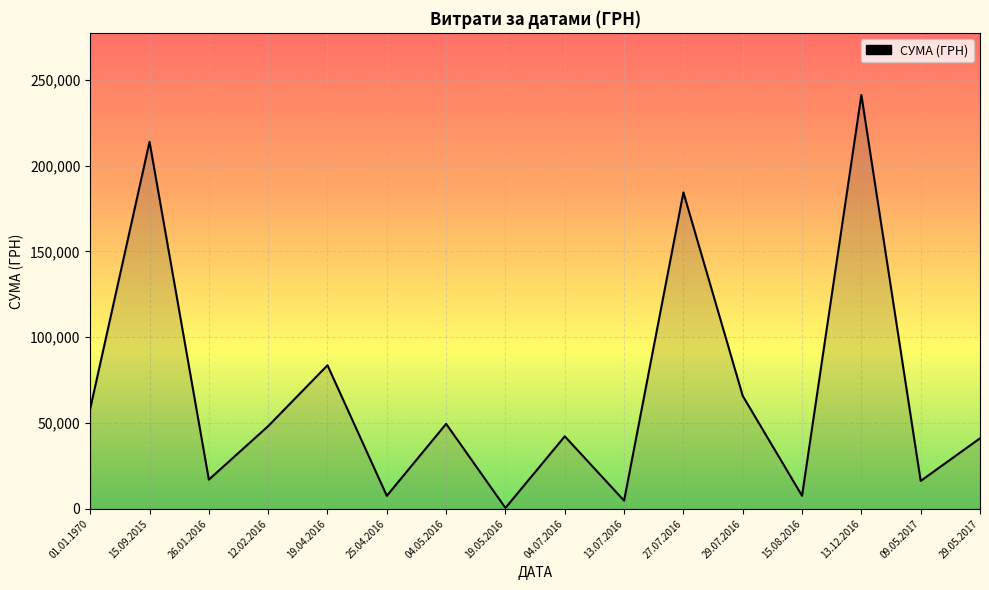

What is the difference between the maximum and minimum values?

240730.0